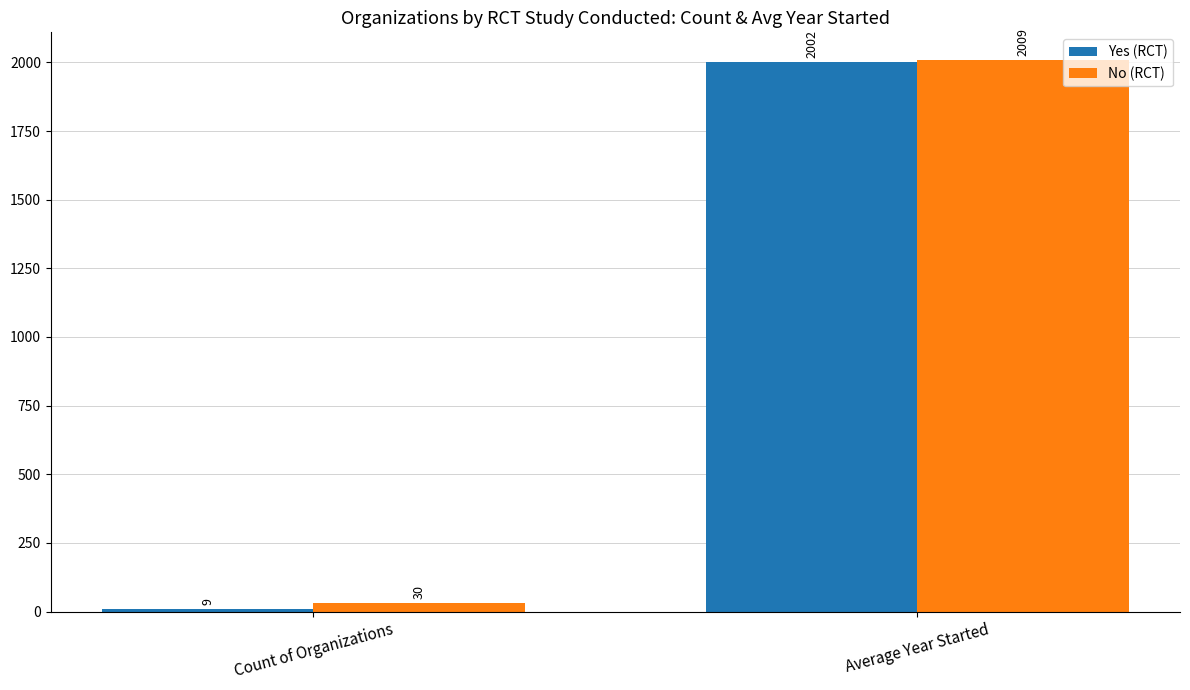

True or false: Yes (RCT) has a value of 2814.4 at Average Year Started.

False